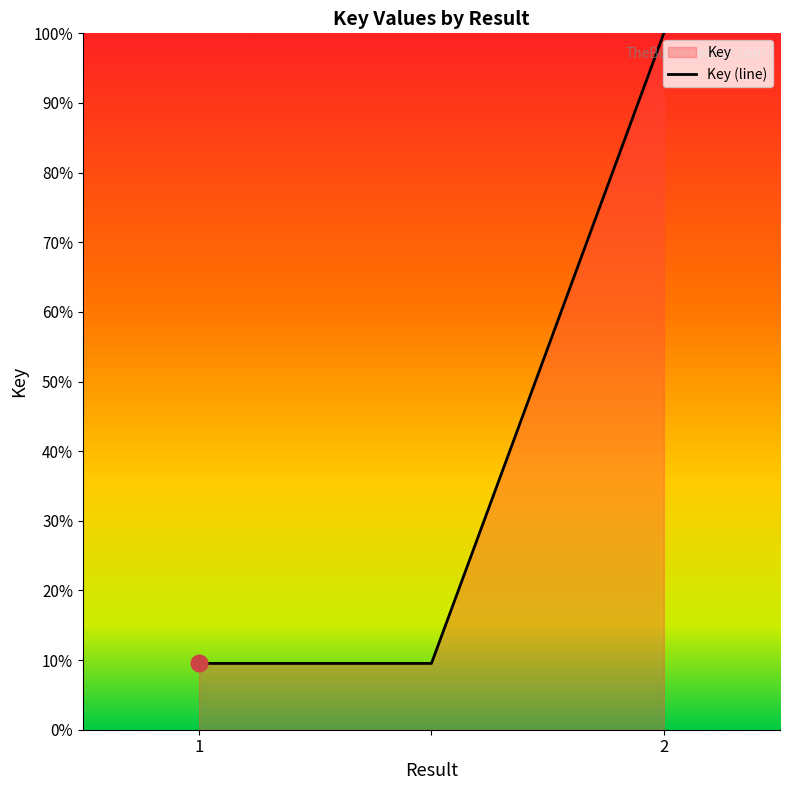

Between 2 and 1, which is larger?

2